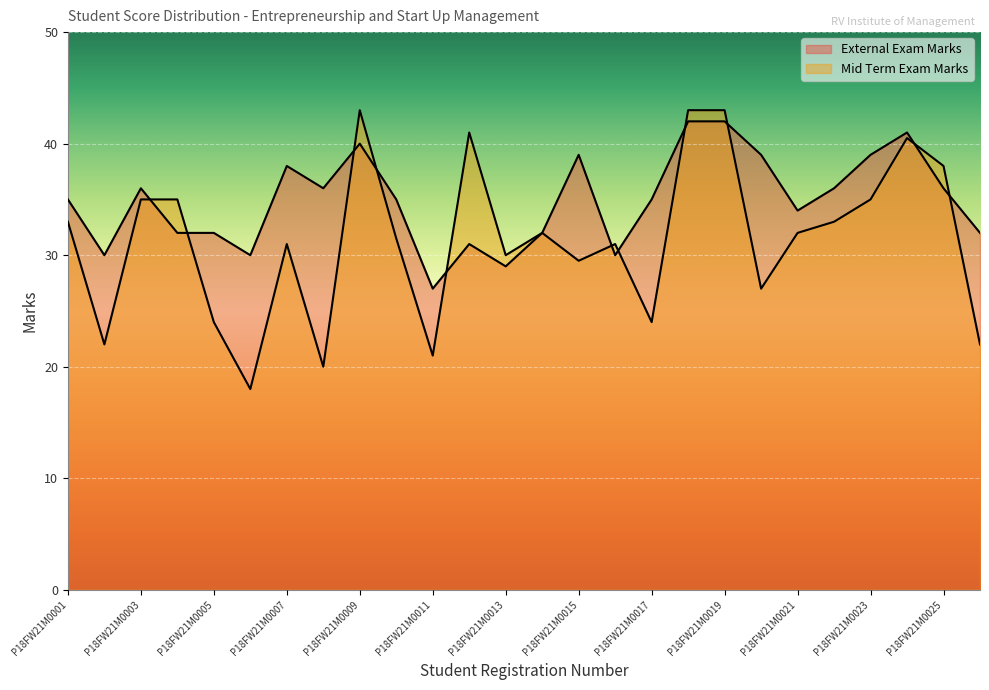

Between which two adjacent categories do External Exam Marks and Mid Term Exam Marks first intersect?

P18FW21M0003 and P18FW21M0004